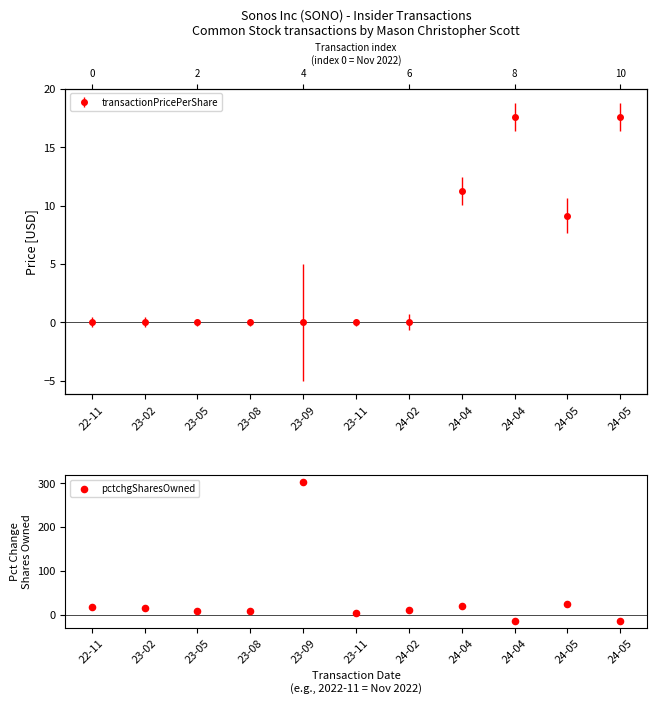

Approximately how many times larger is the value at 23-11 compared to 24-04?

0.2